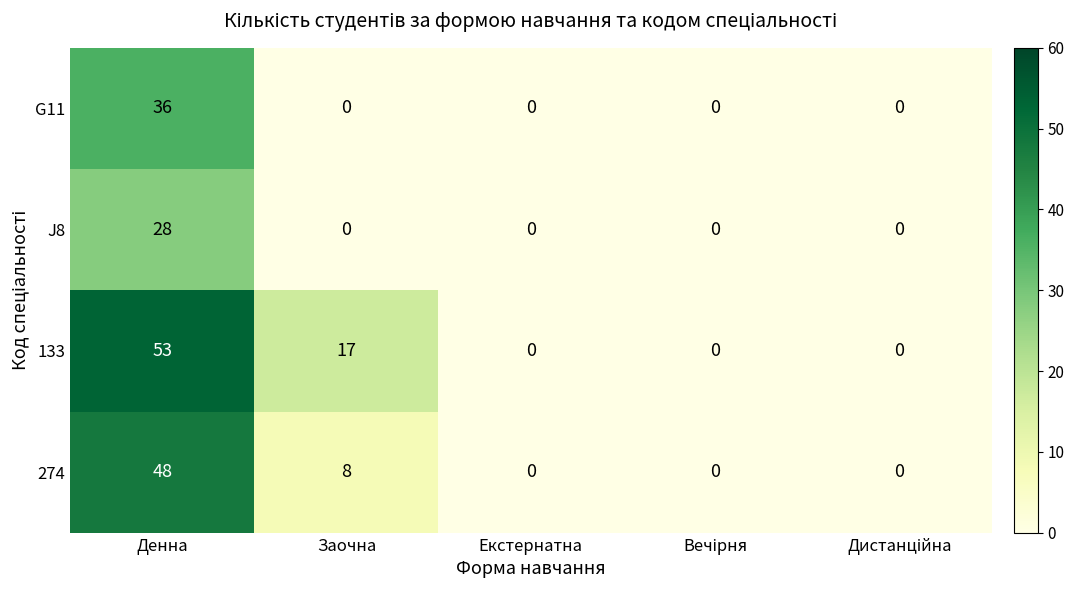

List the series in order of their overall mean, highest first.

133, 274, G11, J8